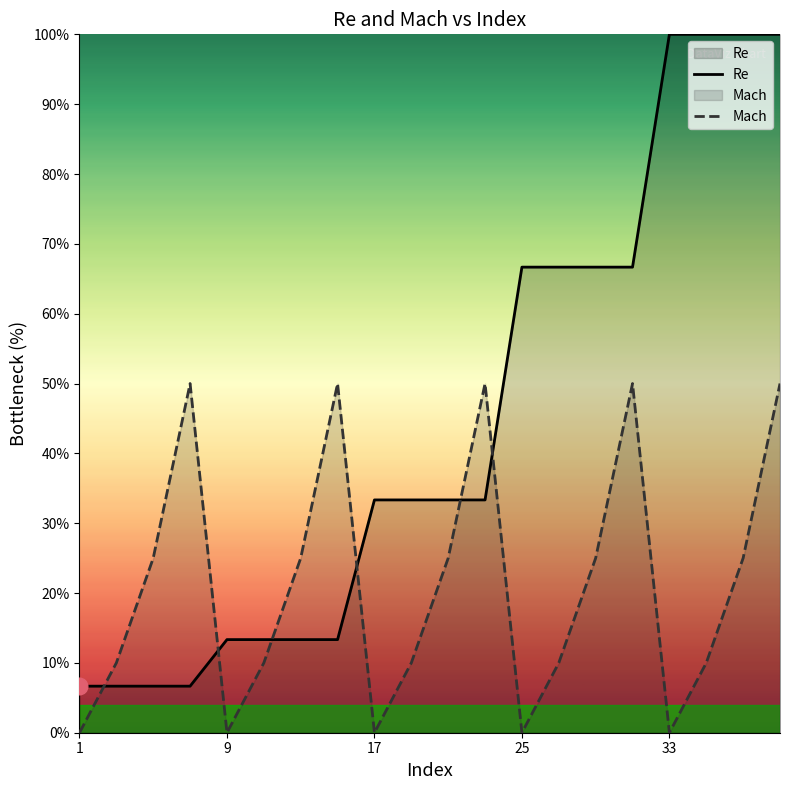

What is the value of the Re point at the 4th from the left?

6.7